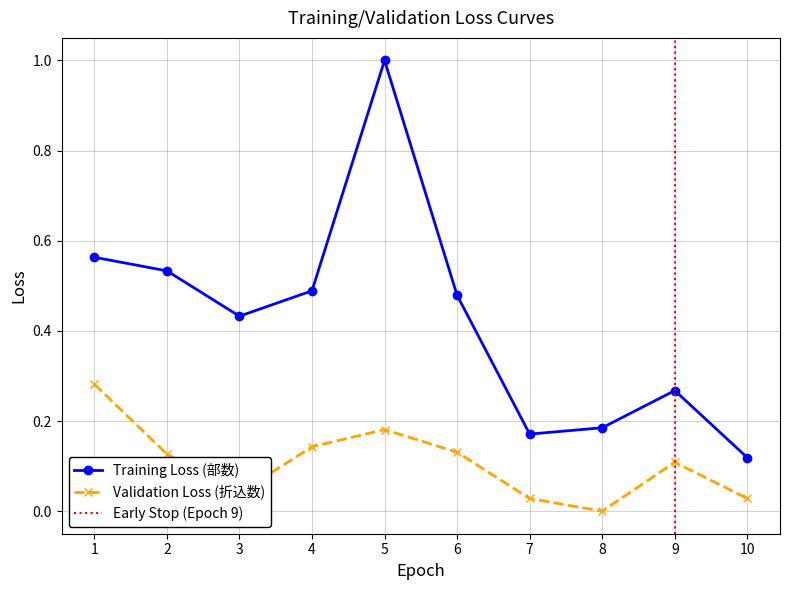

True or false: Validation Loss (折込数) and Training Loss (部数) intersect in this chart.

False